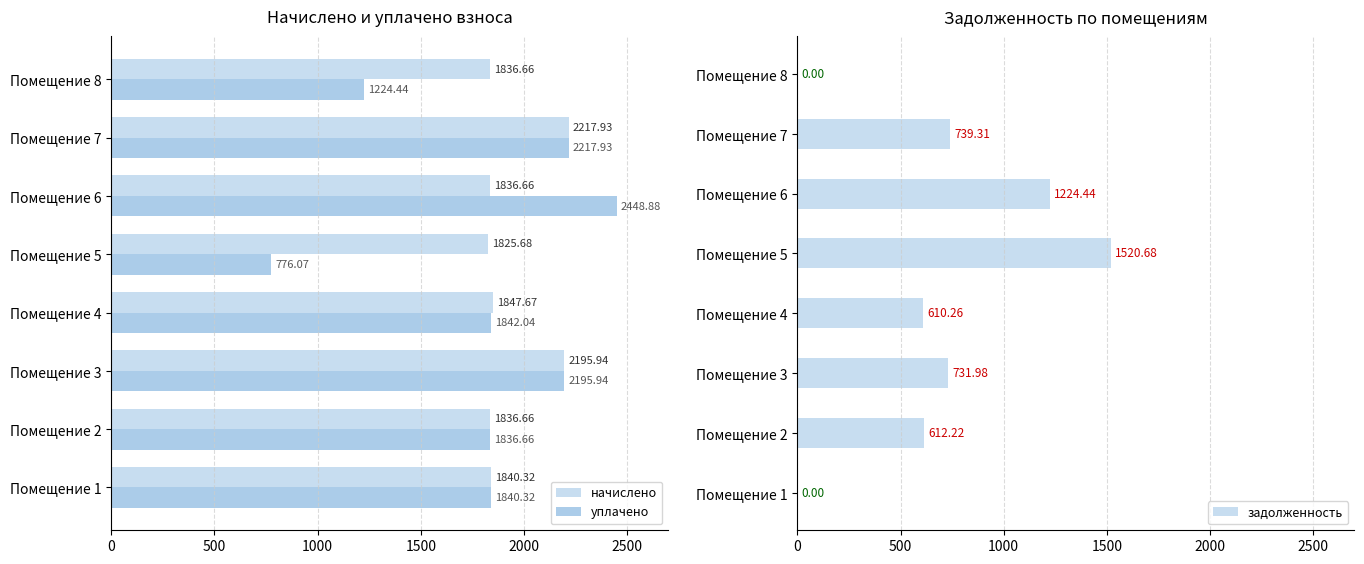

How many data points in начислено are above 1840?

4